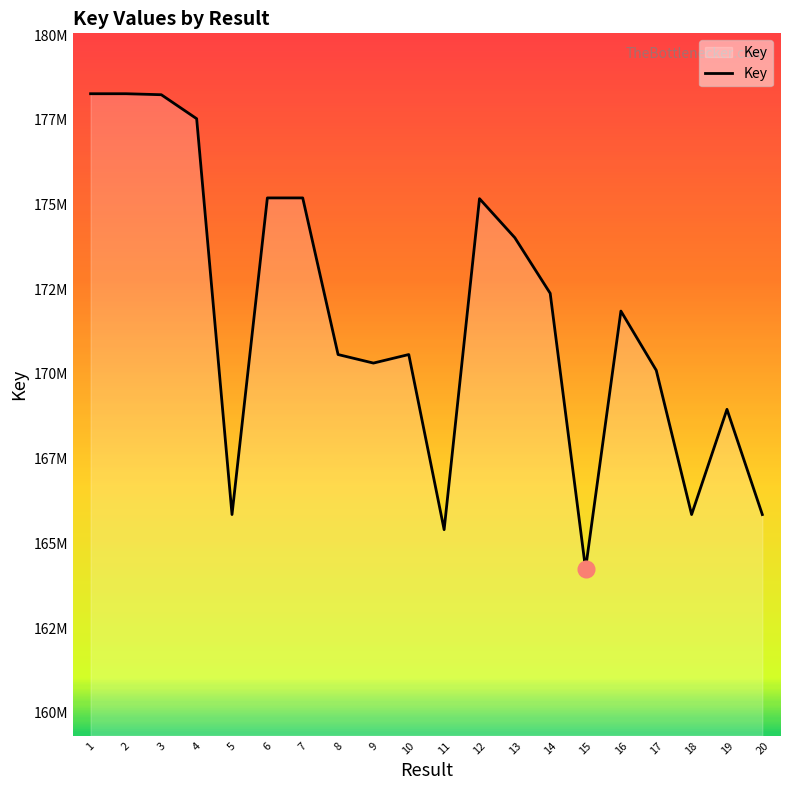

Does the chart display data point markers on the line(s)?

No